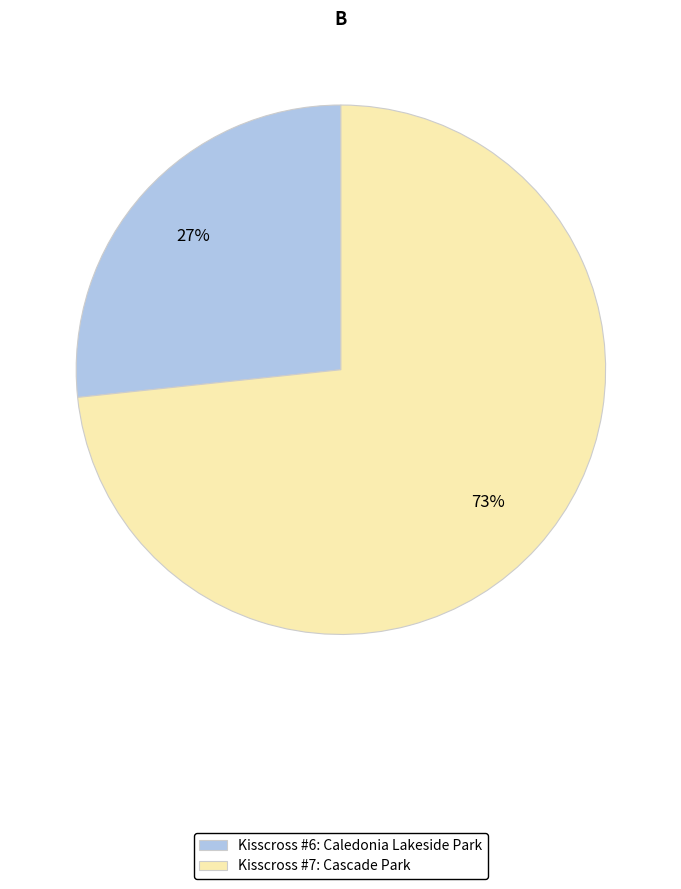

To the nearest percent, what is the combined percentage of Kisscross #7: Cascade Park and Kisscross #6: Caledonia Lakeside Park?

100%